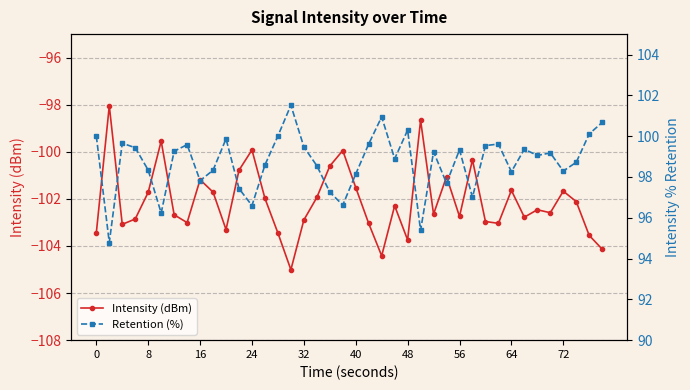

What is the minimum value for Retention (%)?

94.8